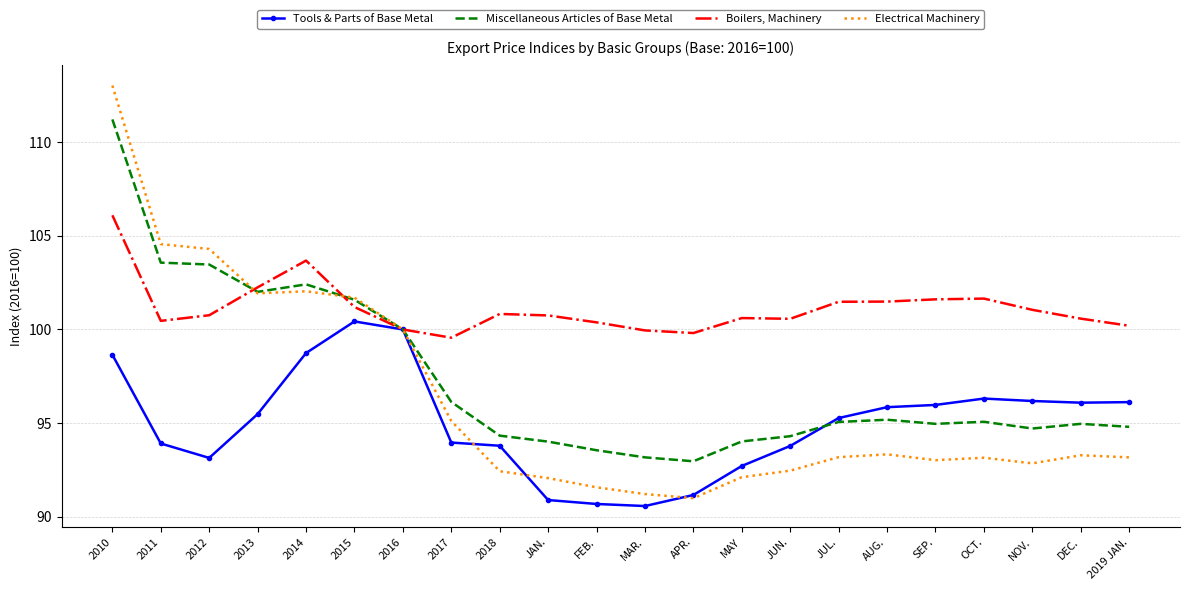

At which category is the sum across all series the highest?

2010